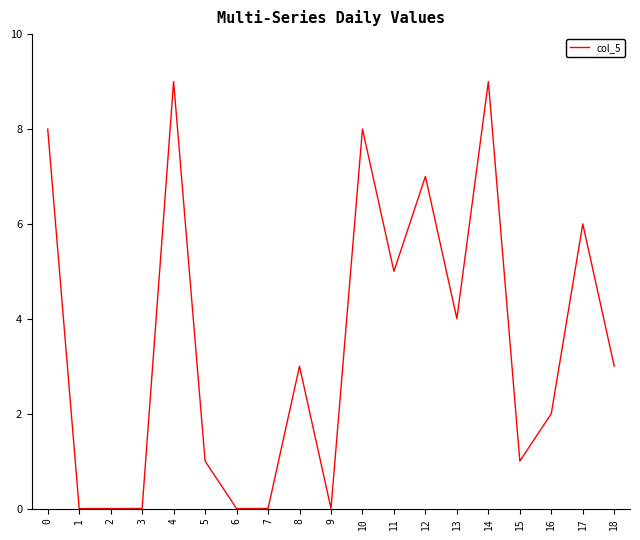

What is the difference between the maximum and minimum values?

9